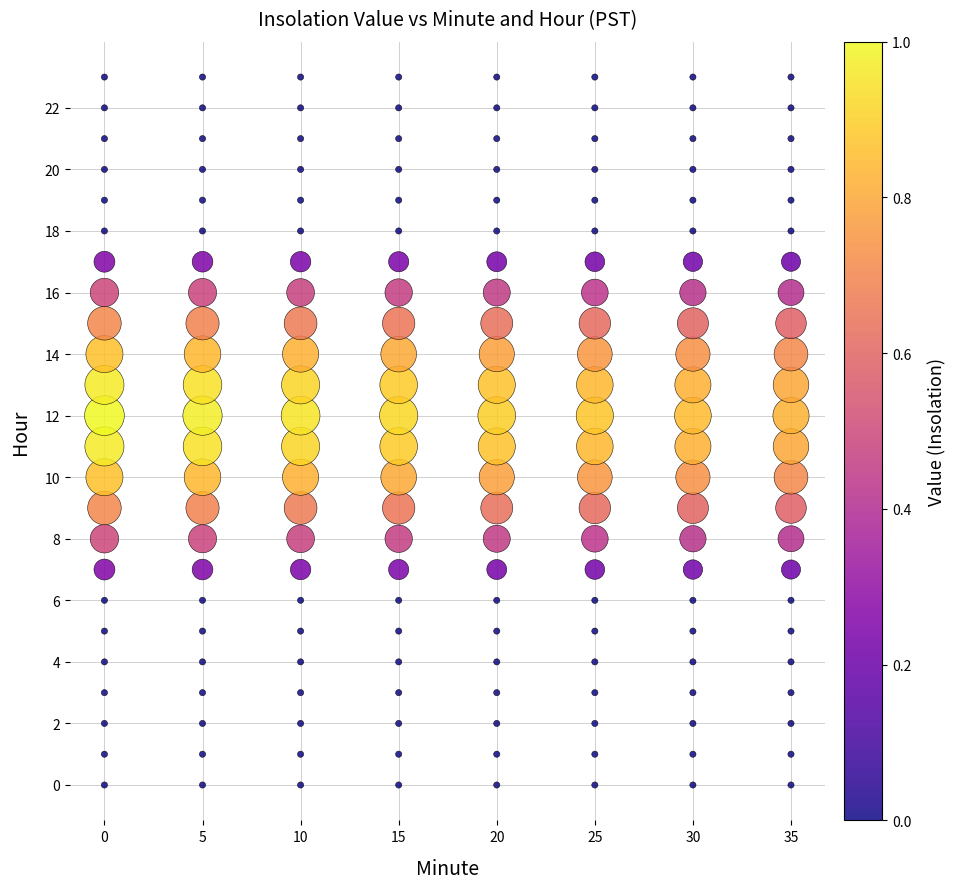

What is the range of X values (max minus min)?

35